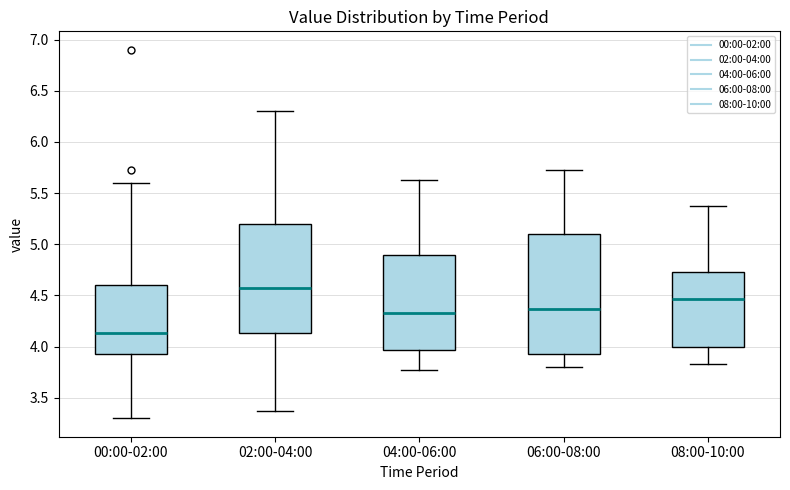

Reading left to right, read every box against the y-axis: the position of its median line, the range the box covers, and the ends of its whiskers. The values are not printed on the chart, so give them approximately, as read against the axis.

00:00-02:00: median 4.15, box 3.95 to 4.60, whiskers 3.30 to 5.60
02:00-04:00: median 4.55, box 4.15 to 5.20, whiskers 3.35 to 6.30
04:00-06:00: median 4.35, box 3.95 to 4.90, whiskers 3.75 to 5.65
06:00-08:00: median 4.35, box 3.95 to 5.10, whiskers 3.80 to 5.75
08:00-10:00: median 4.45, box 4.00 to 4.75, whiskers 3.85 to 5.35